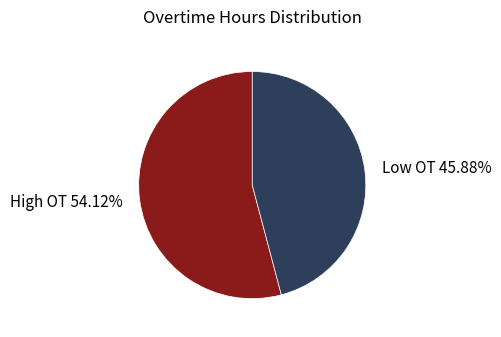

Which slice represents more than half of the pie?

High OT 54.12%